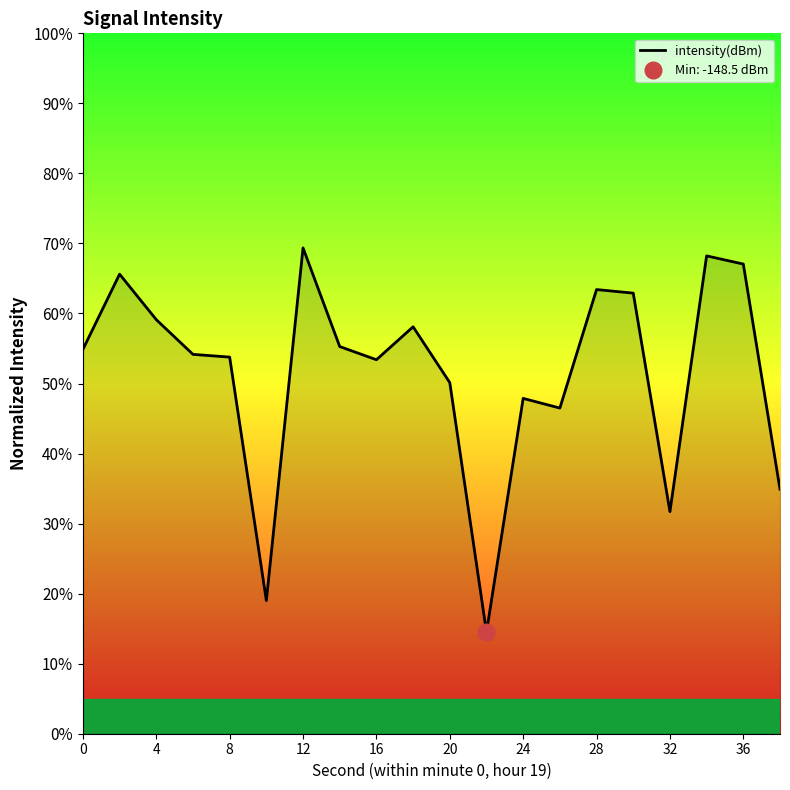

What is the maximum value for intensity(dBm)?

69.4